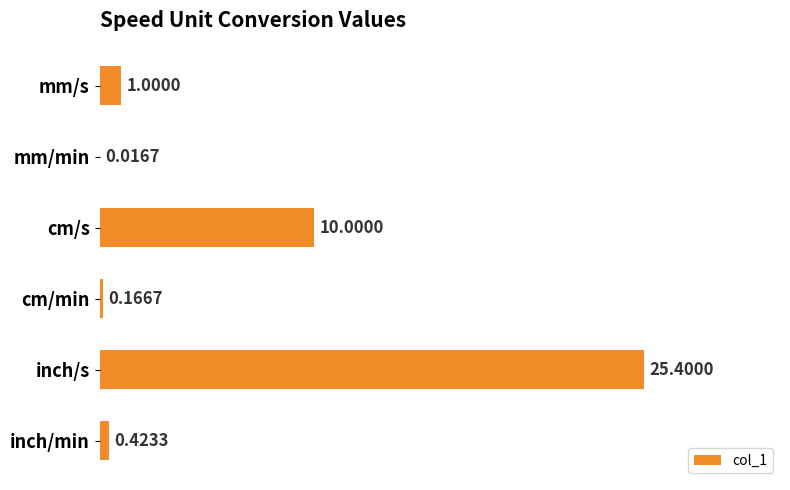

What is the sum of all values?

37.0